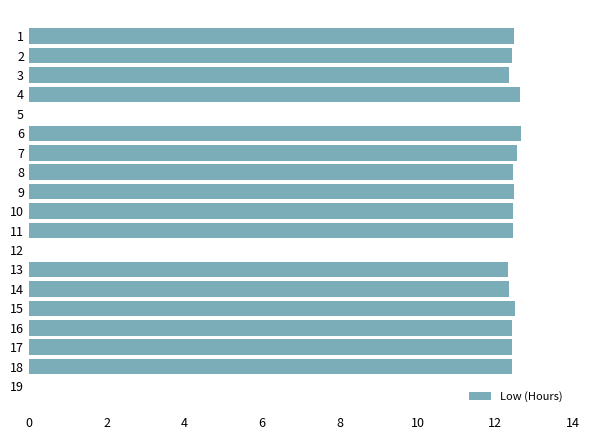

What is the sum of all values?

199.4